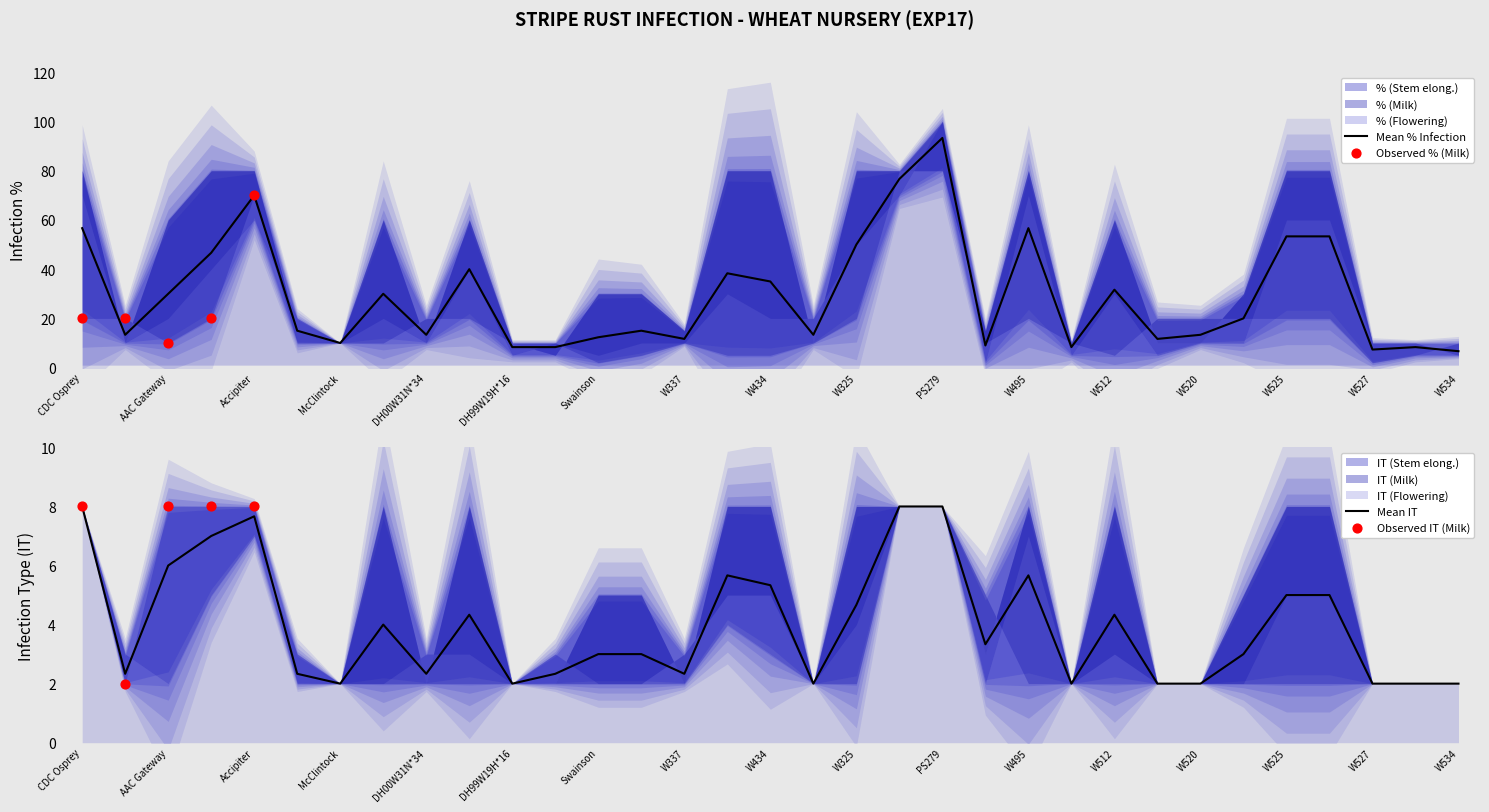

At how many categories does at least one series exceed 80?

1